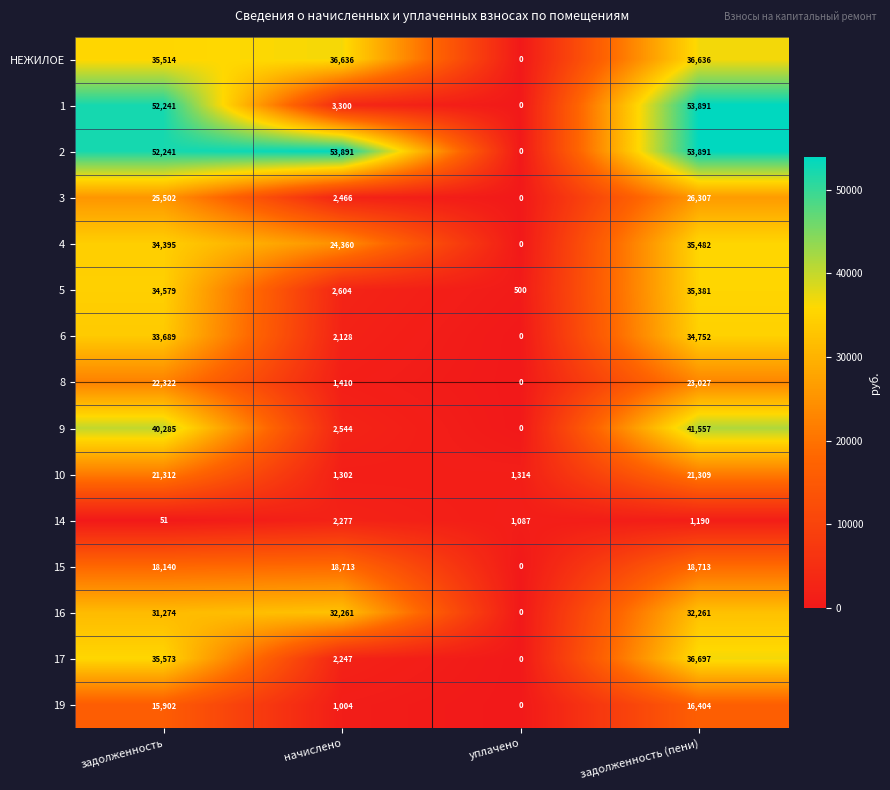

True or false: 15 has a value of 0 at уплачено.

True